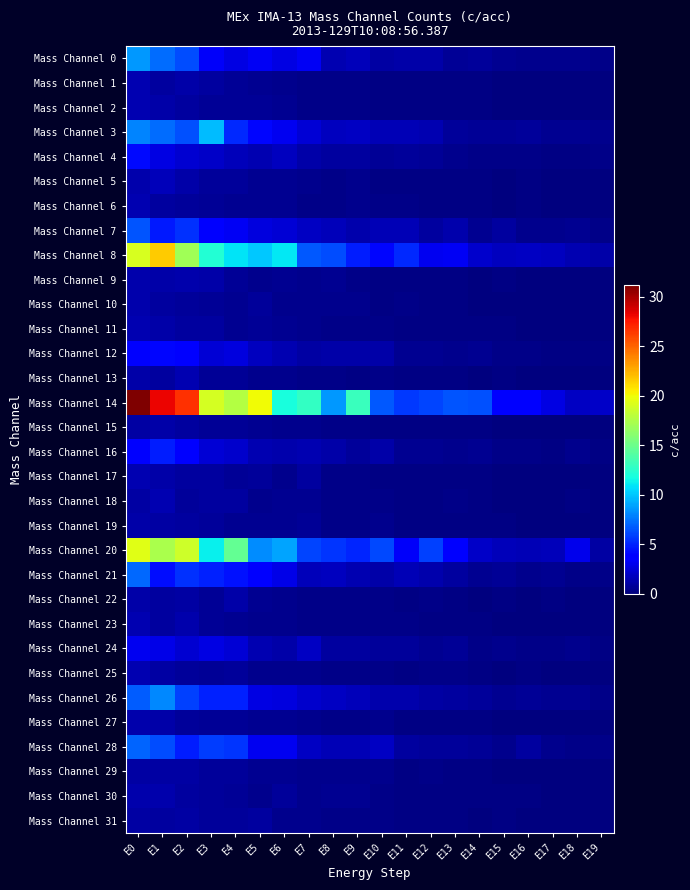

At which category does the chart reach its peak across all series?

E0